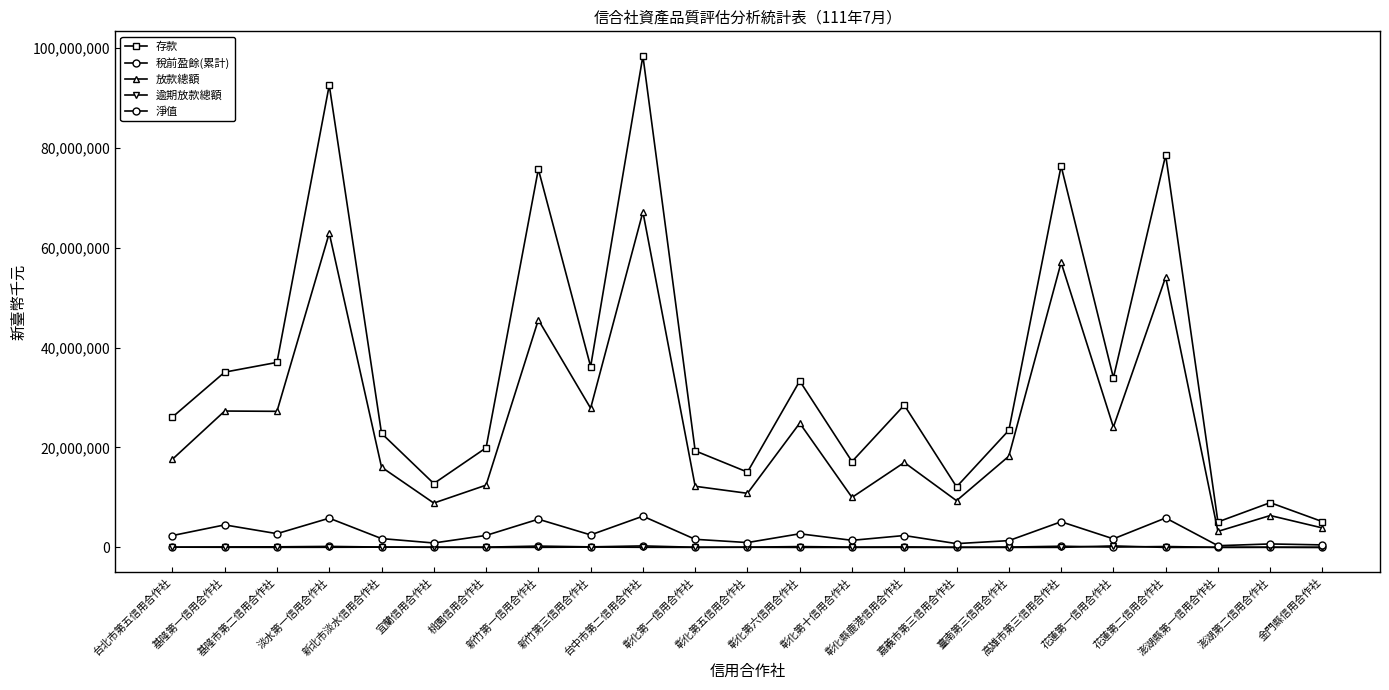

How many values in the 稅前盈餘(累計) series are below 65147?

11